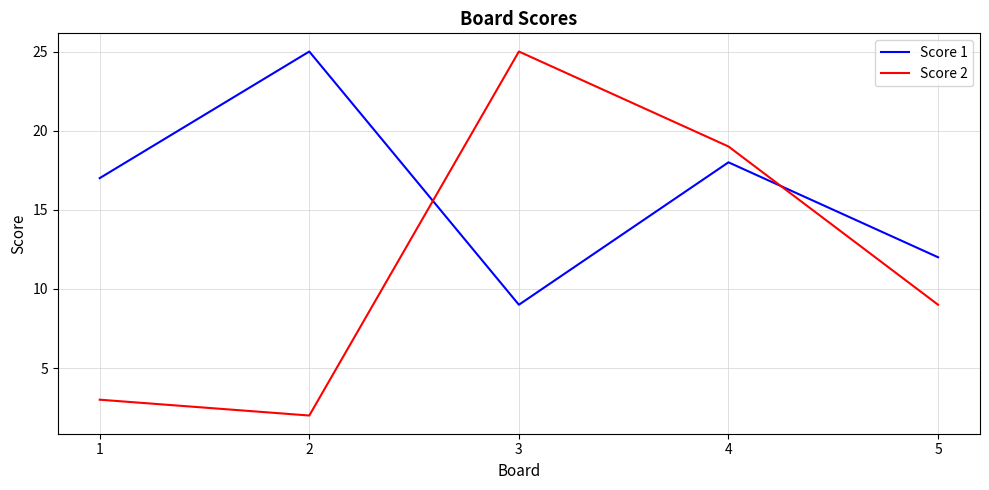

At how many categories does at least one series exceed 5?

5